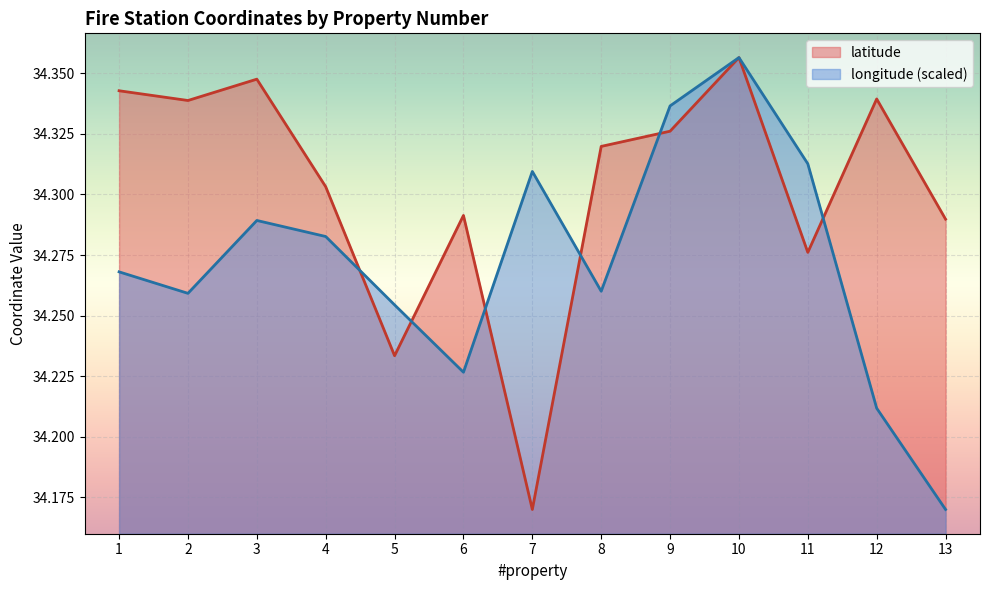

What is the approximate value of latitude at 11?

34.3